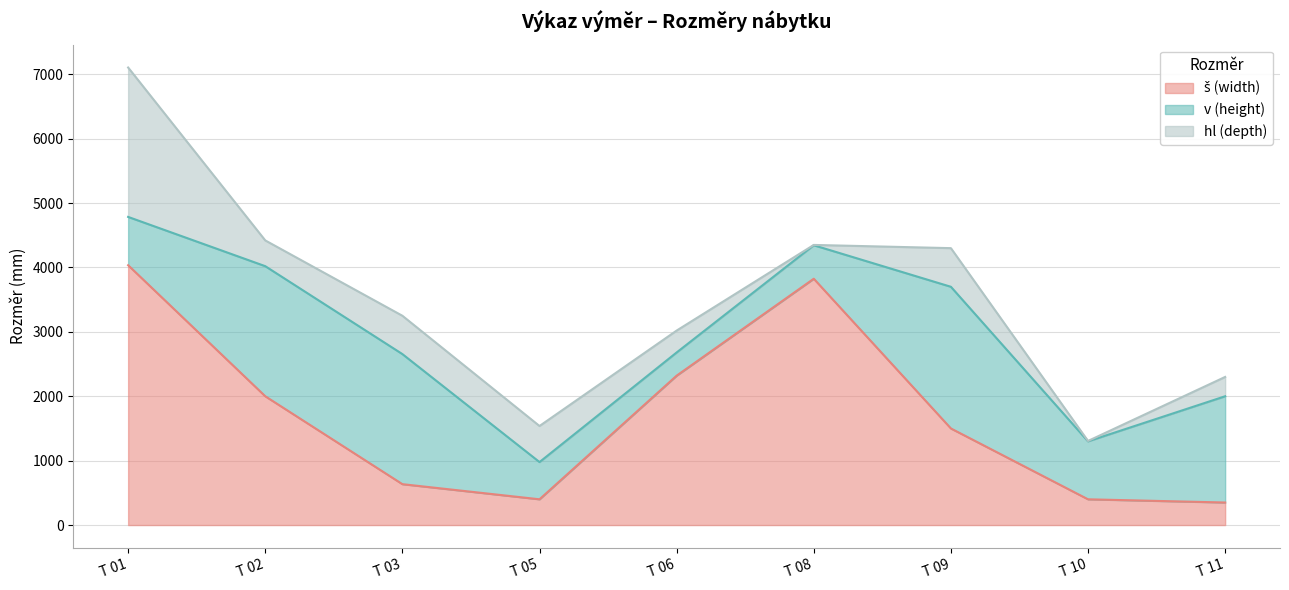

Which has a higher value, T 02 or T 06?

T 06